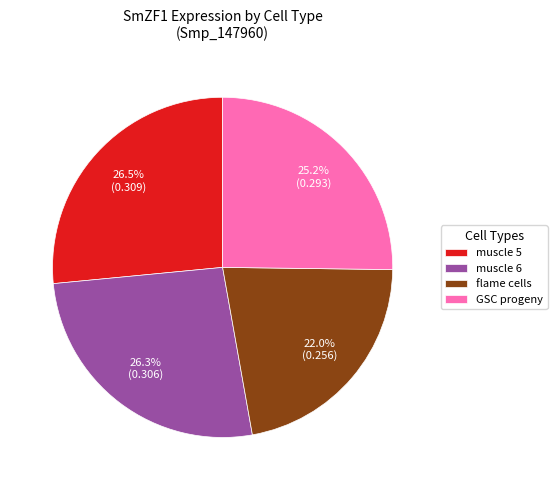

How much of the chart is everything except GSC progeny?

74.8%